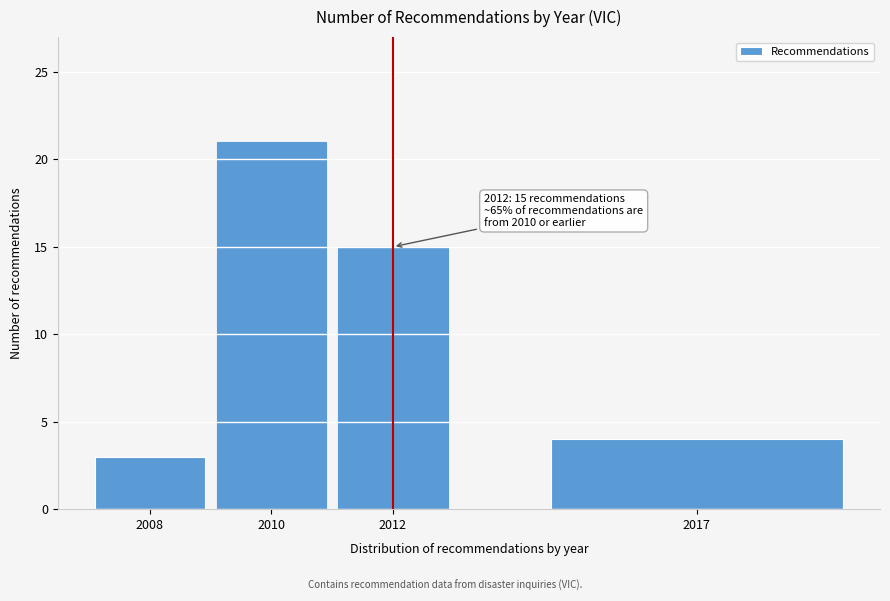

Reading left to right, what are all the values shown in this chart?

2008=3	2010=21	2012=15	2017=4